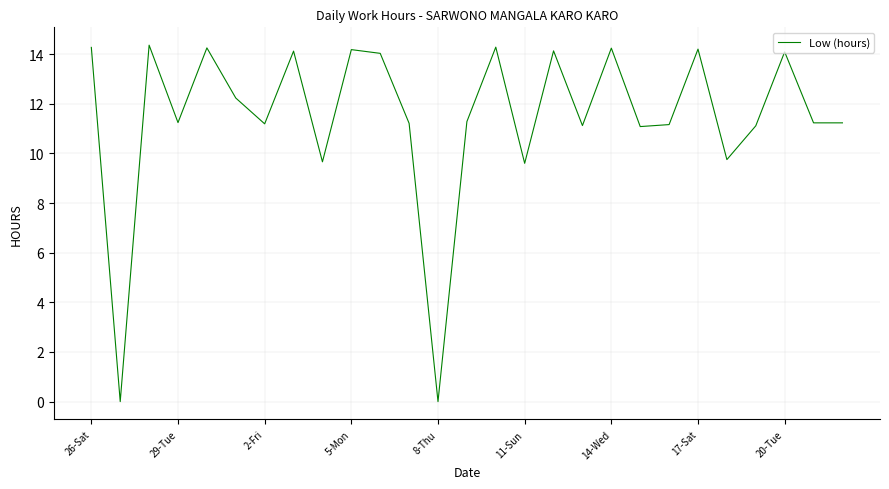

What is the sum of all values?

309.2